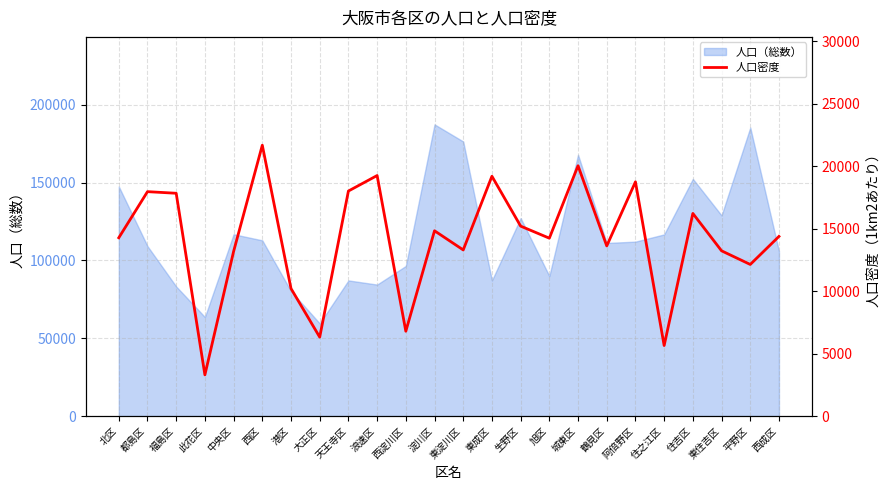

Where is the first local maximum?

都島区